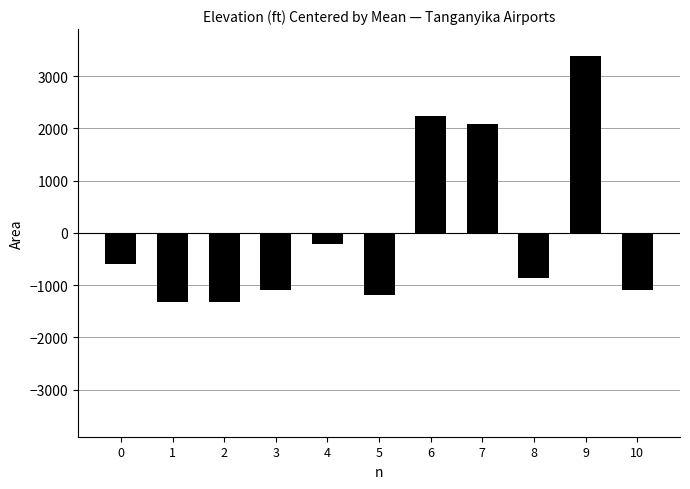

What is the difference between the second highest and second lowest values?

3563.0